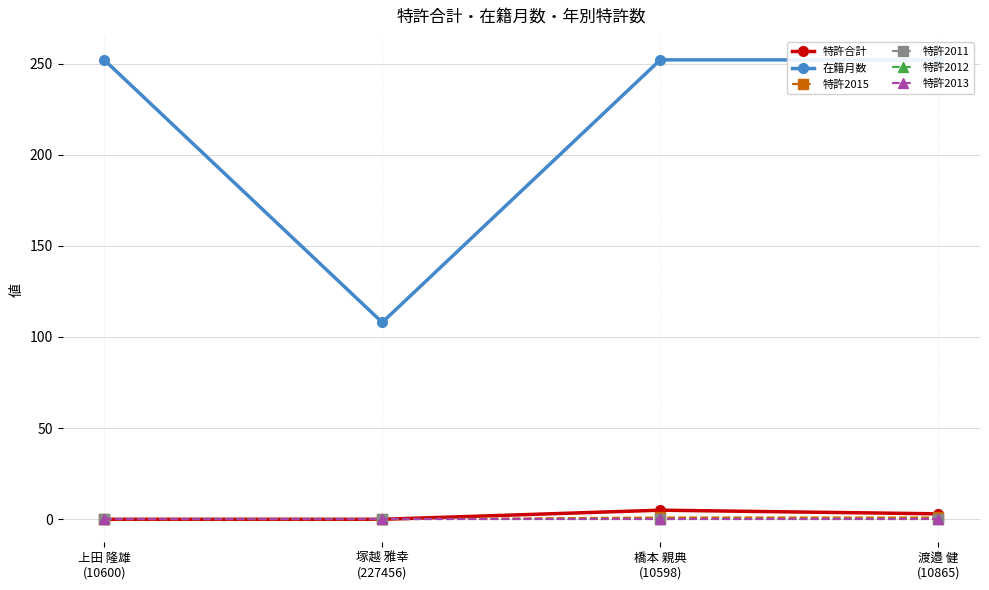

How many data points in 特許合計 are less than 3?

2